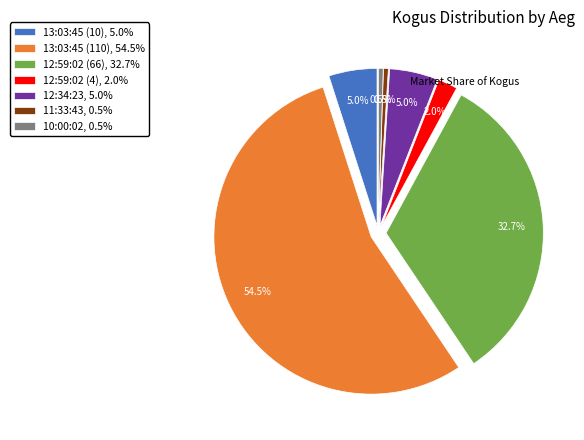

What is the largest slice in the pie chart?

13:03:45 (110)